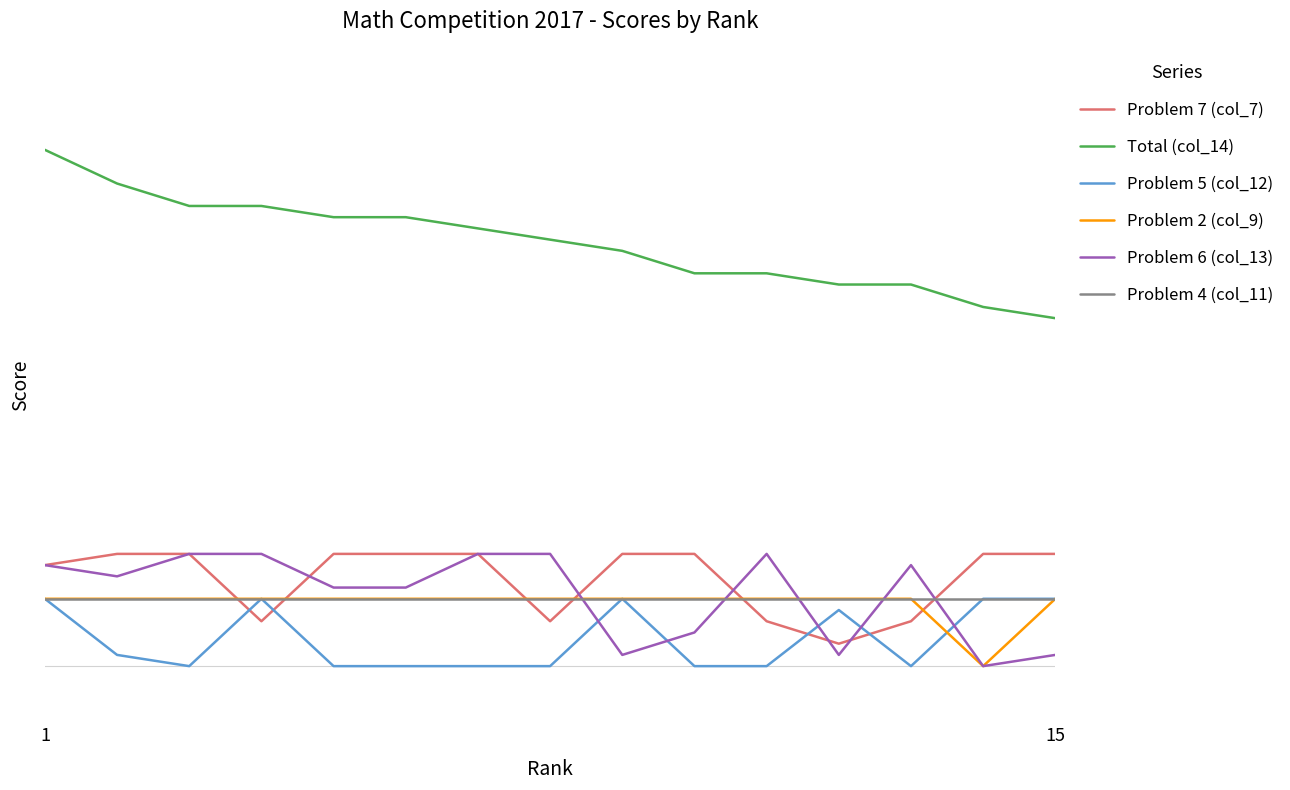

Reading right to left, list all the values displayed in this chart.

Problem 7 (col_7): 10	10	4	2	4	10	10	4	10	10	10	4	10	10	9
Total (col_14): 31	32	34	34	35	35	37	38	39	40	40	41	41	43	46
Problem 5 (col_12): 6	6	0	5	0	0	6	0	0	0	0	6	0	1	6
Problem 2 (col_9): 6	0	6	6	6	6	6	6	6	6	6	6	6	6	6
Problem 6 (col_13): 1	0	9	1	10	3	1	10	10	7	7	10	10	8	9
Problem 4 (col_11): 6	6	6	6	6	6	6	6	6	6	6	6	6	6	6